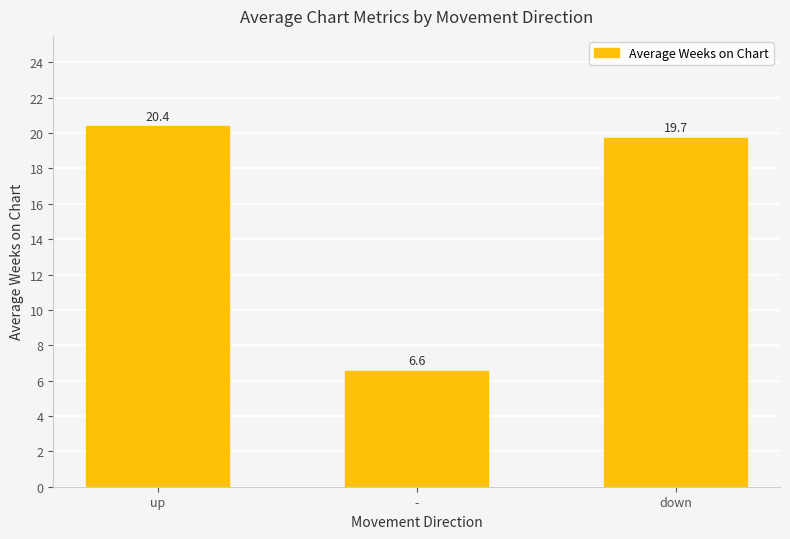

At which category does the chart reach its minimum across all series?

-